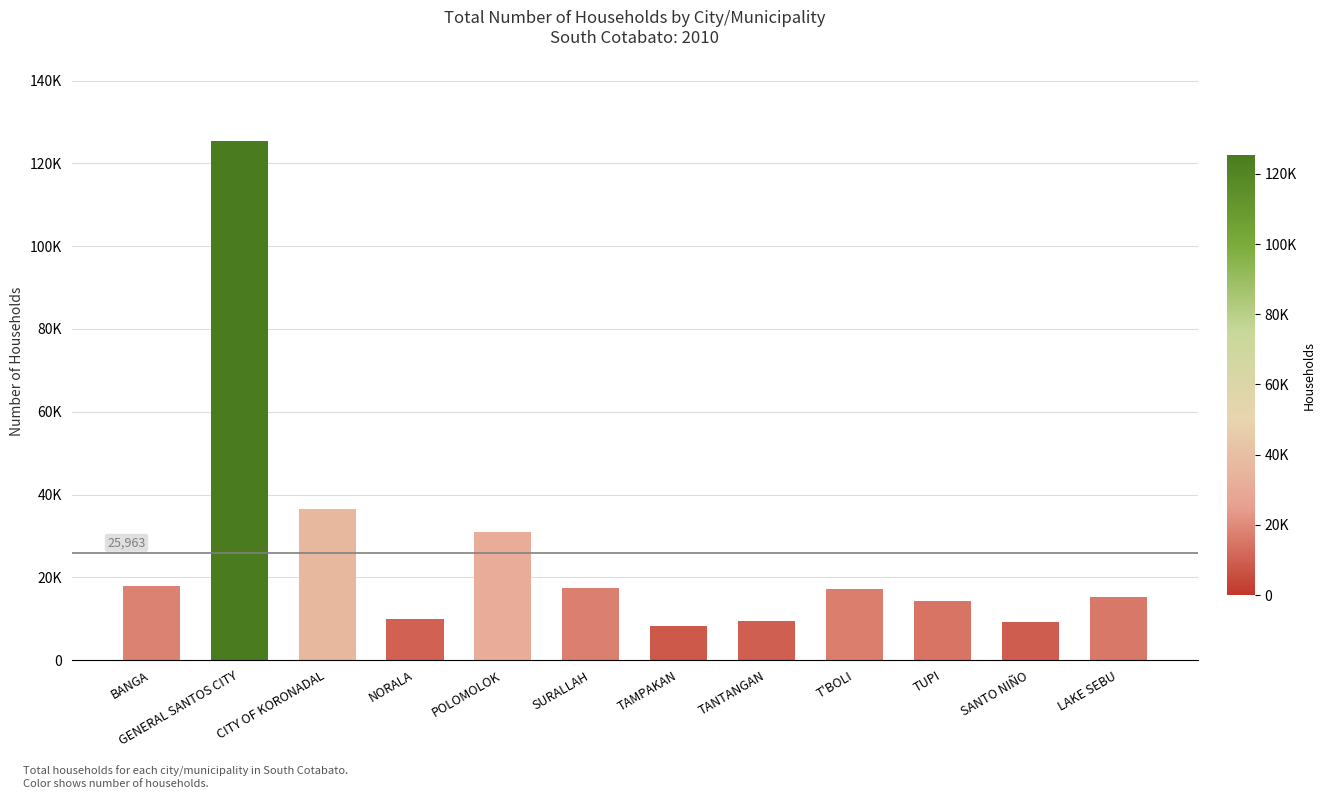

What is the label of the 10th bar from the right?

CITY OF KORONADAL